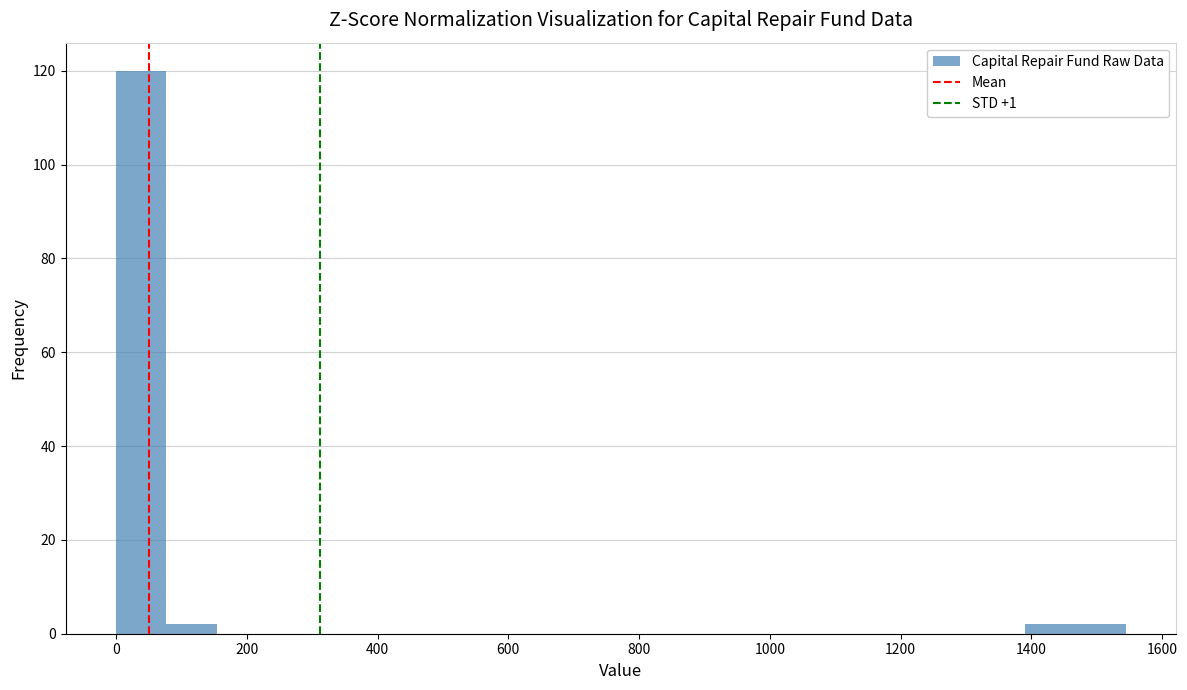

Read against the x-axis, roughly where is the centre of the tallest bar?

40